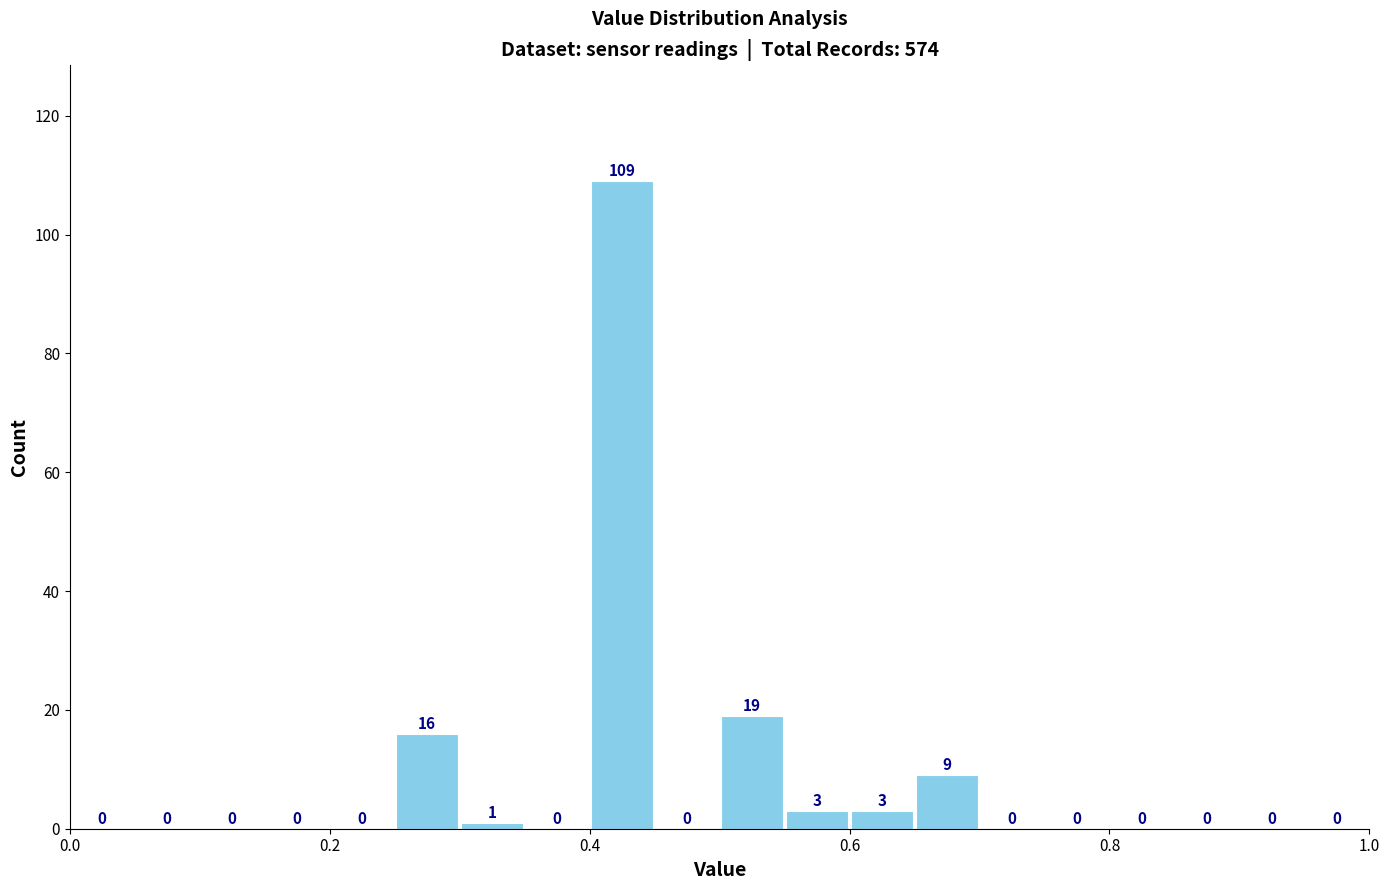

Read against the x-axis, roughly where is the centre of the tallest bar?

0.42